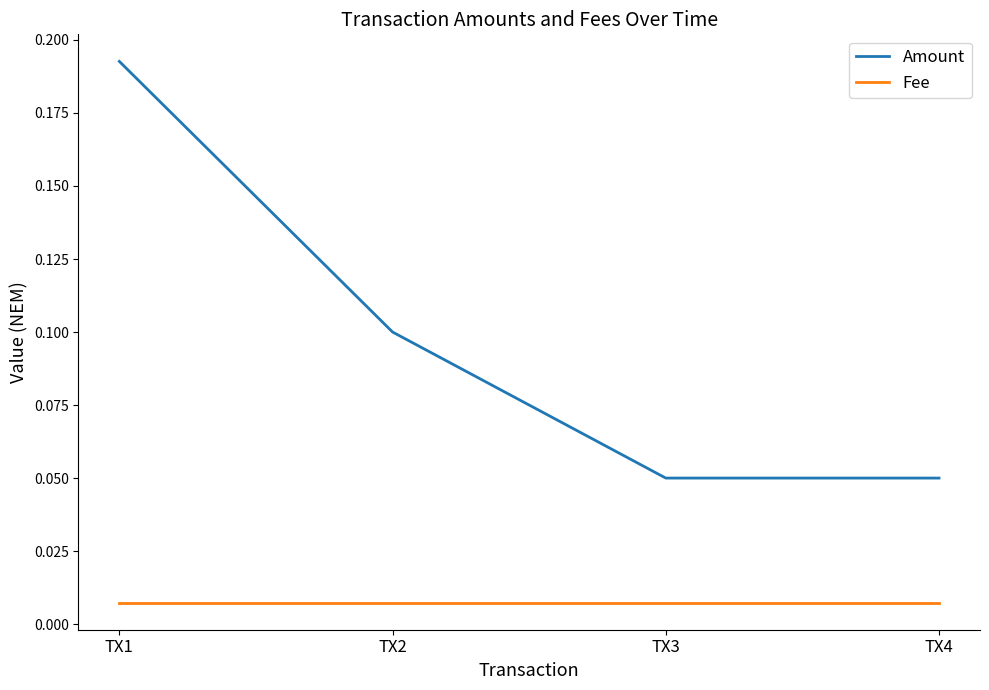

Is it true that Amount equals 0.1 at TX2?

True